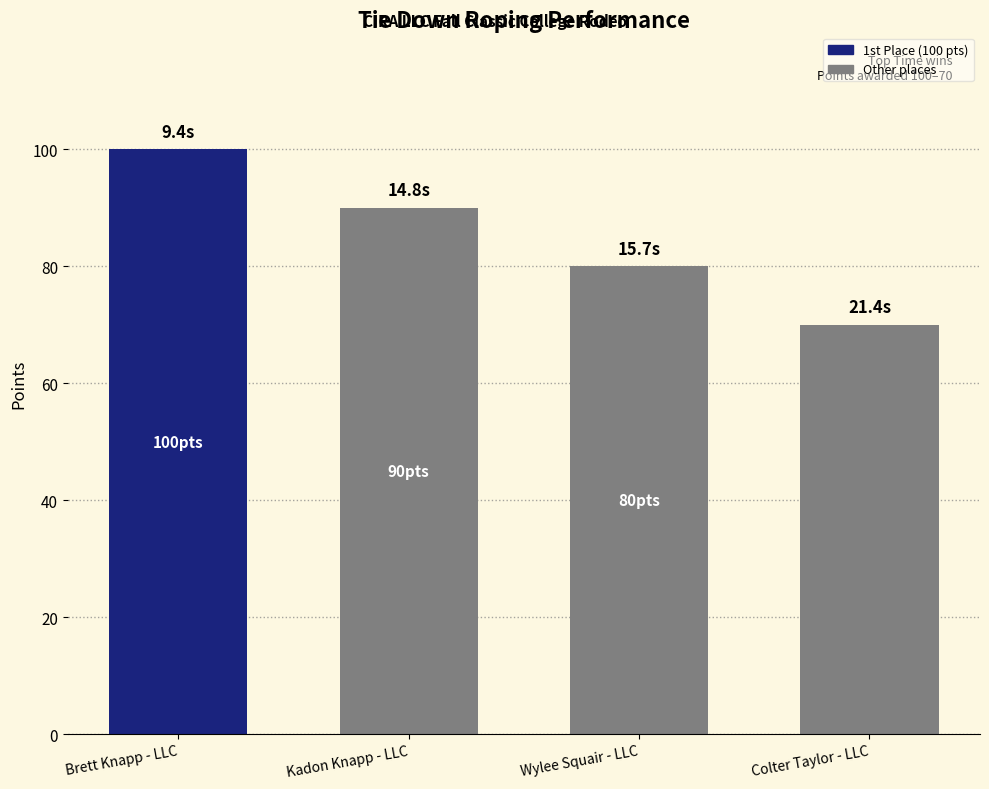

What is the label of the 2nd bar from the right?

Wylee Squair - LLC